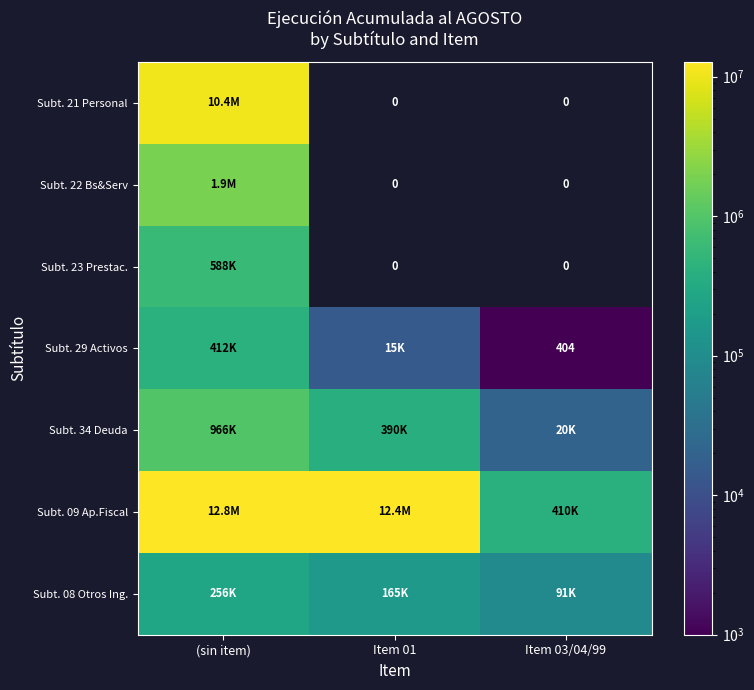

Where does the Subt. 34 Deuda series first go above 389756?

(sin item)